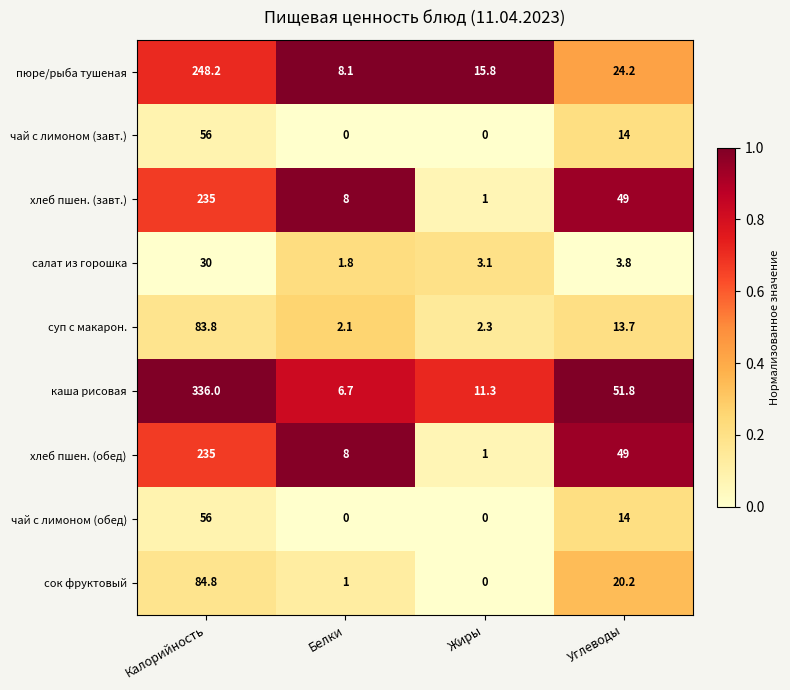

Which series has the largest range (max minus min)?

каша рисовая